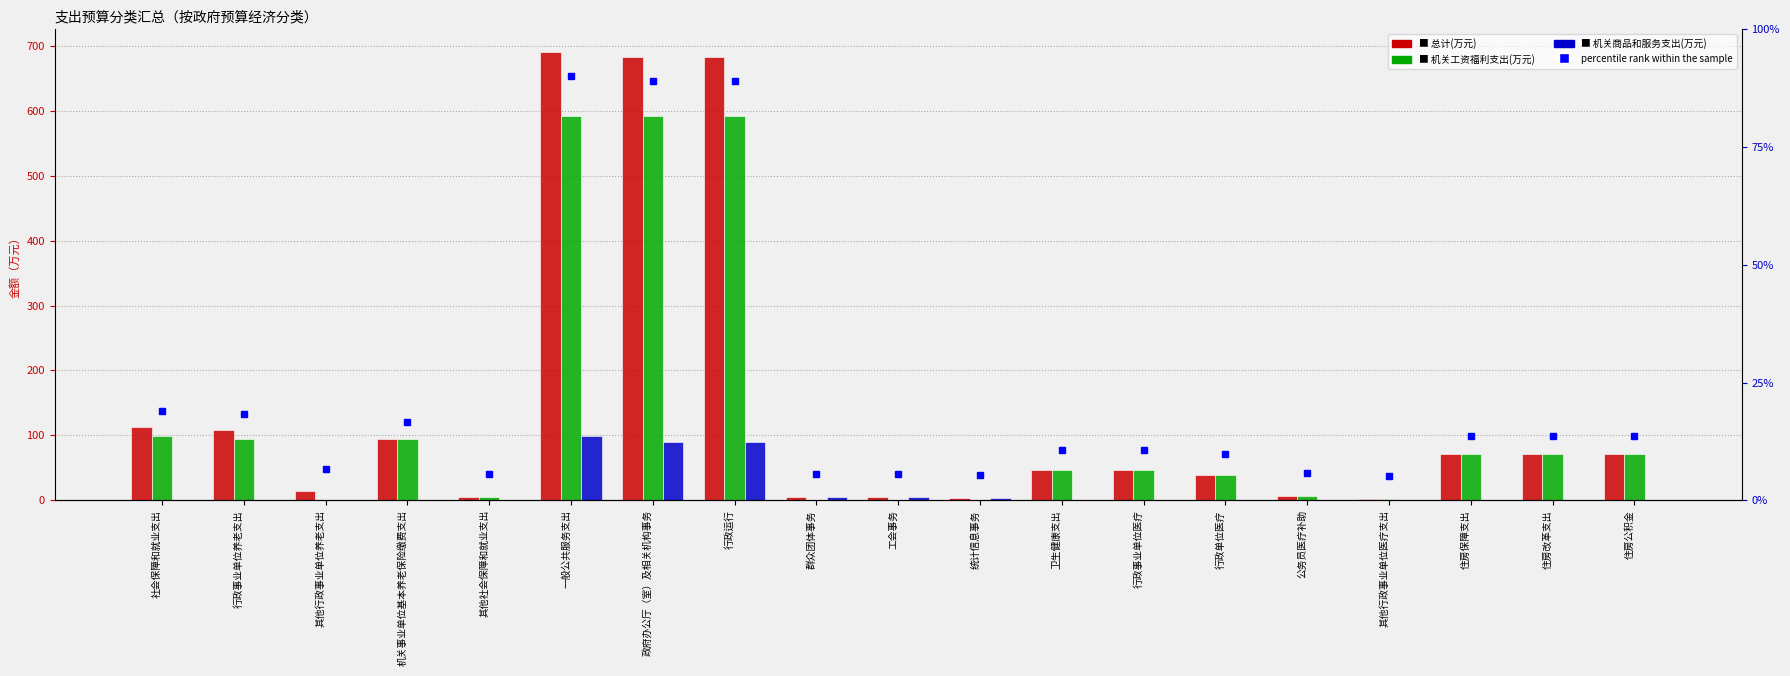

What is the sum of the percentile rank within the sample values at 行政运行 and 行政事业单位医疗?

689.3